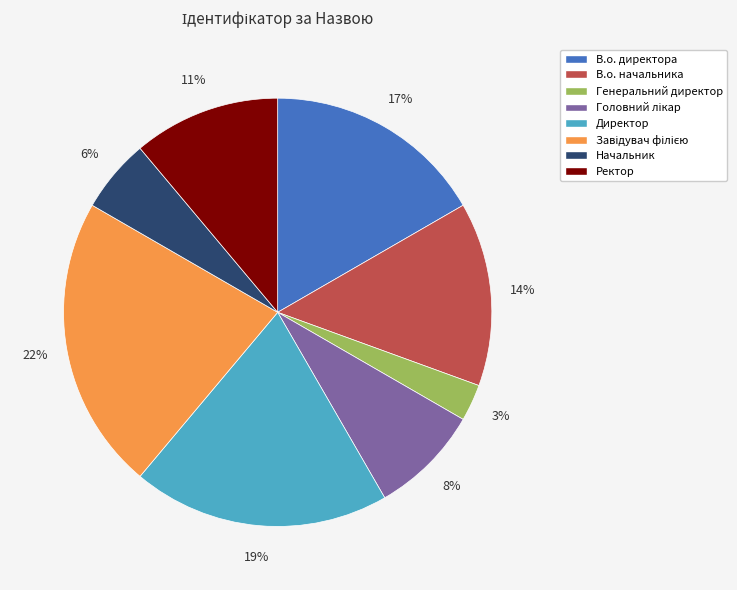

How many slices are in this pie chart?

8